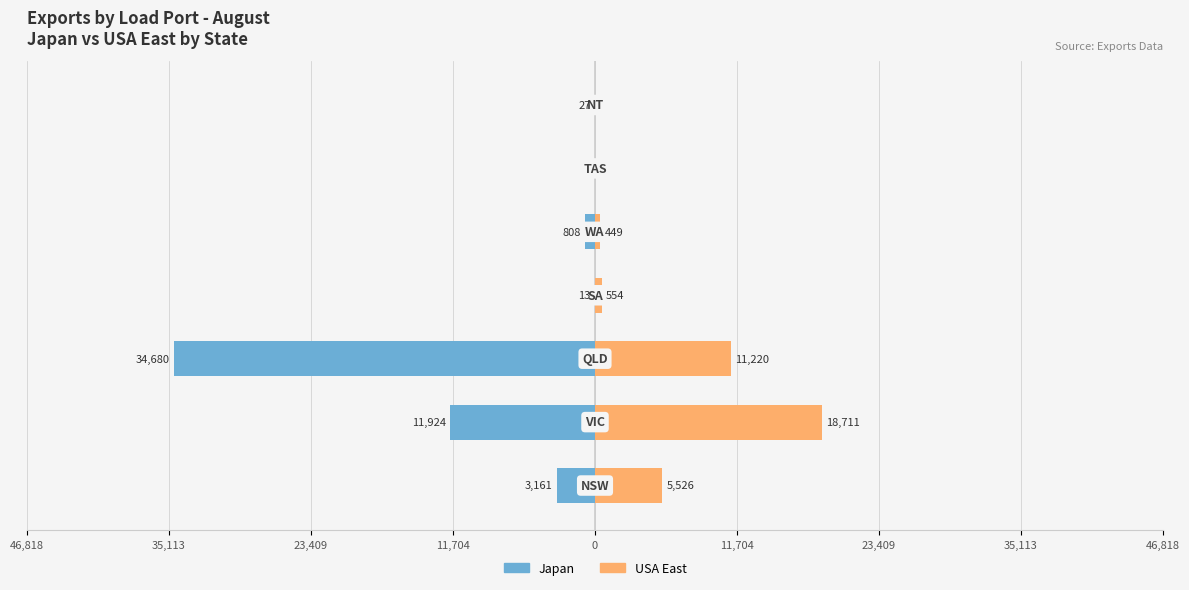

How many bars are there in each group?

2